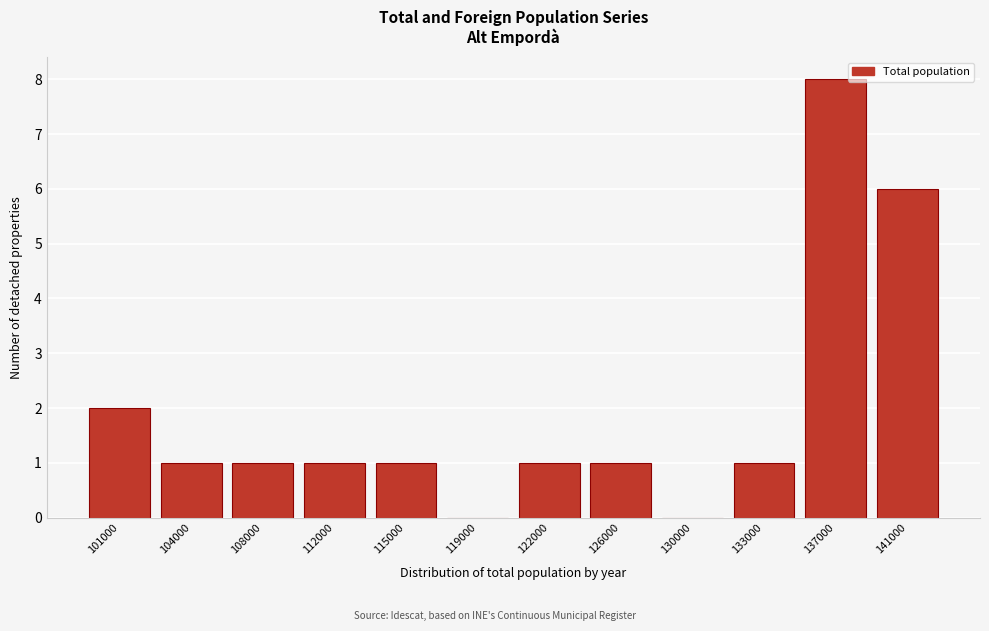

Reading left to right, list all the values displayed in this chart.

101000=2	104000=1	108000=1	112000=1	115000=1	119000=0	122000=1	126000=1	130000=0	133000=1	137000=8	141000=6